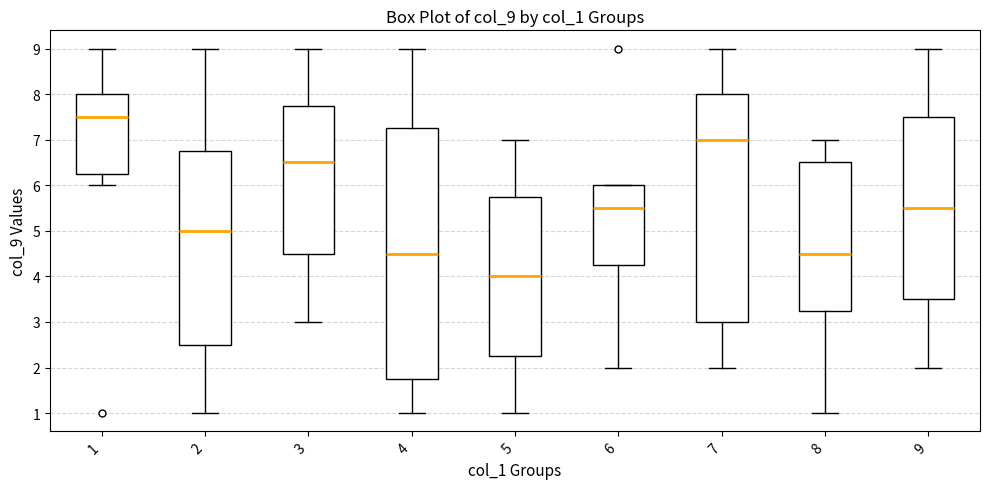

Reading left to right, read every box against the y-axis: the position of its median line, the range the box covers, and the ends of its whiskers. The values are not printed on the chart, so give them approximately, as read against the axis.

1: median 7.5, box 6.3 to 8.0, whiskers 6.0 to 9.0
2: median 5.0, box 2.5 to 6.8, whiskers 1.0 to 9.0
3: median 6.5, box 4.5 to 7.8, whiskers 3.0 to 9.0
4: median 4.5, box 1.8 to 7.3, whiskers 1.0 to 9.0
5: median 4.0, box 2.3 to 5.8, whiskers 1.0 to 7.0
6: median 5.5, box 4.3 to 6.0, whiskers 2.0 to 6.0
7: median 7.0, box 3.0 to 8.0, whiskers 2.0 to 9.0
8: median 4.5, box 3.3 to 6.5, whiskers 1.0 to 7.0
9: median 5.5, box 3.5 to 7.5, whiskers 2.0 to 9.0